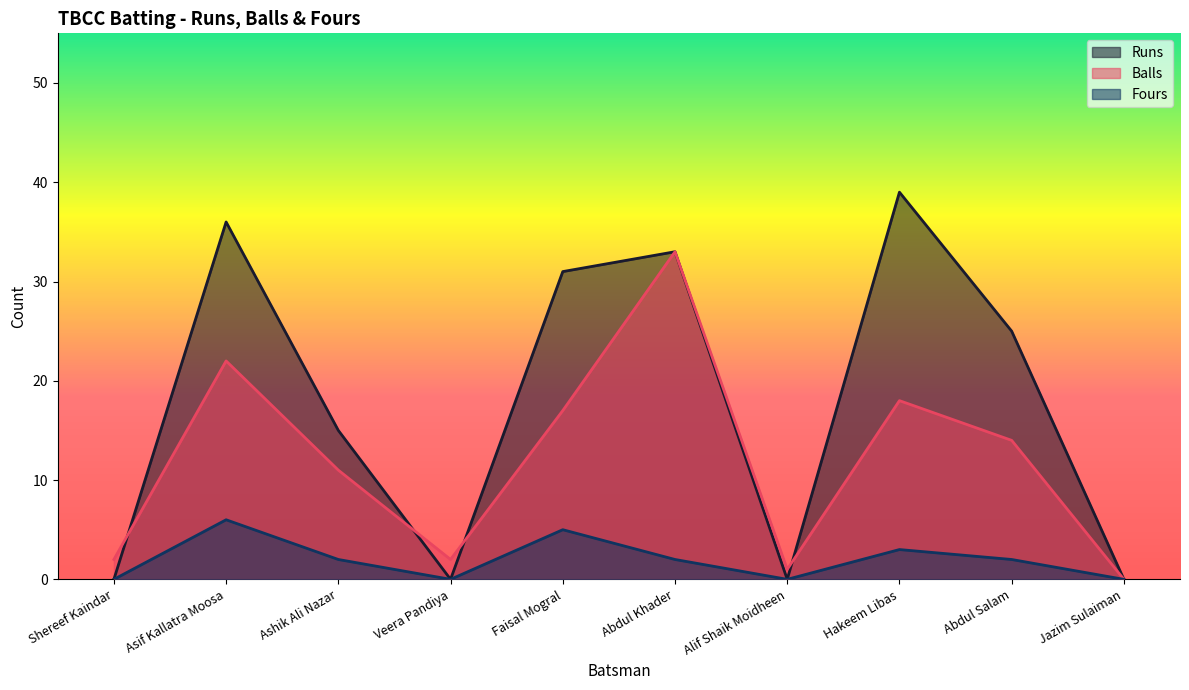

What are all the series names shown in the legend?

Runs, Balls, Fours